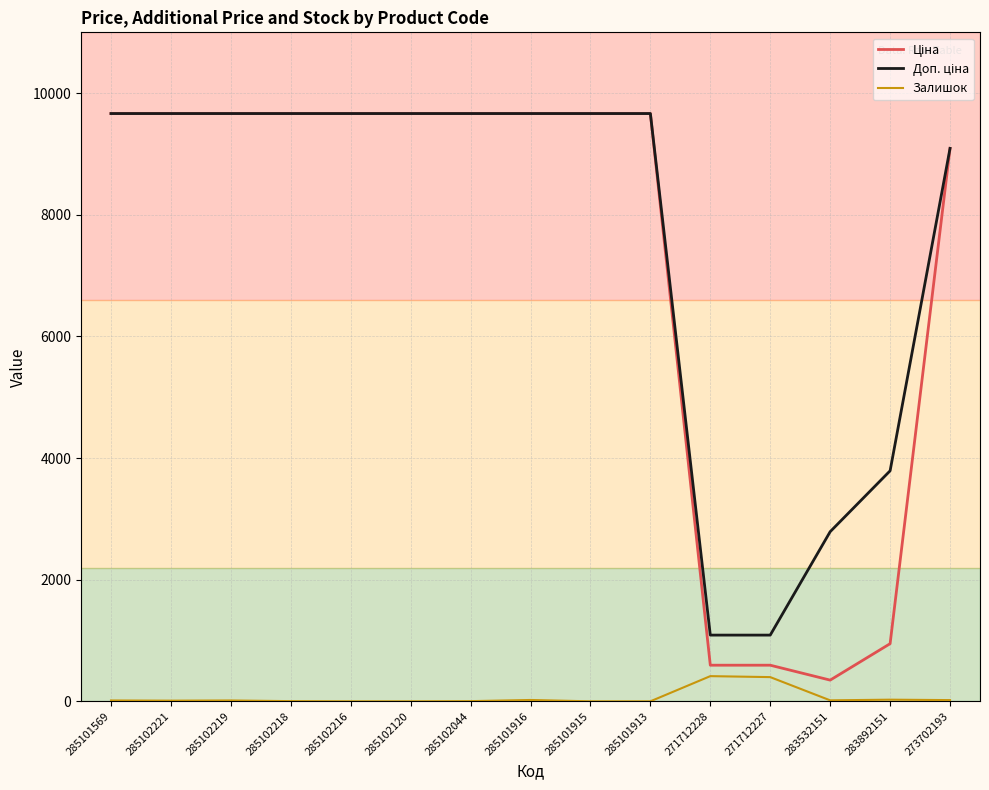

What is the total value across all series at 285102120?

19329.3